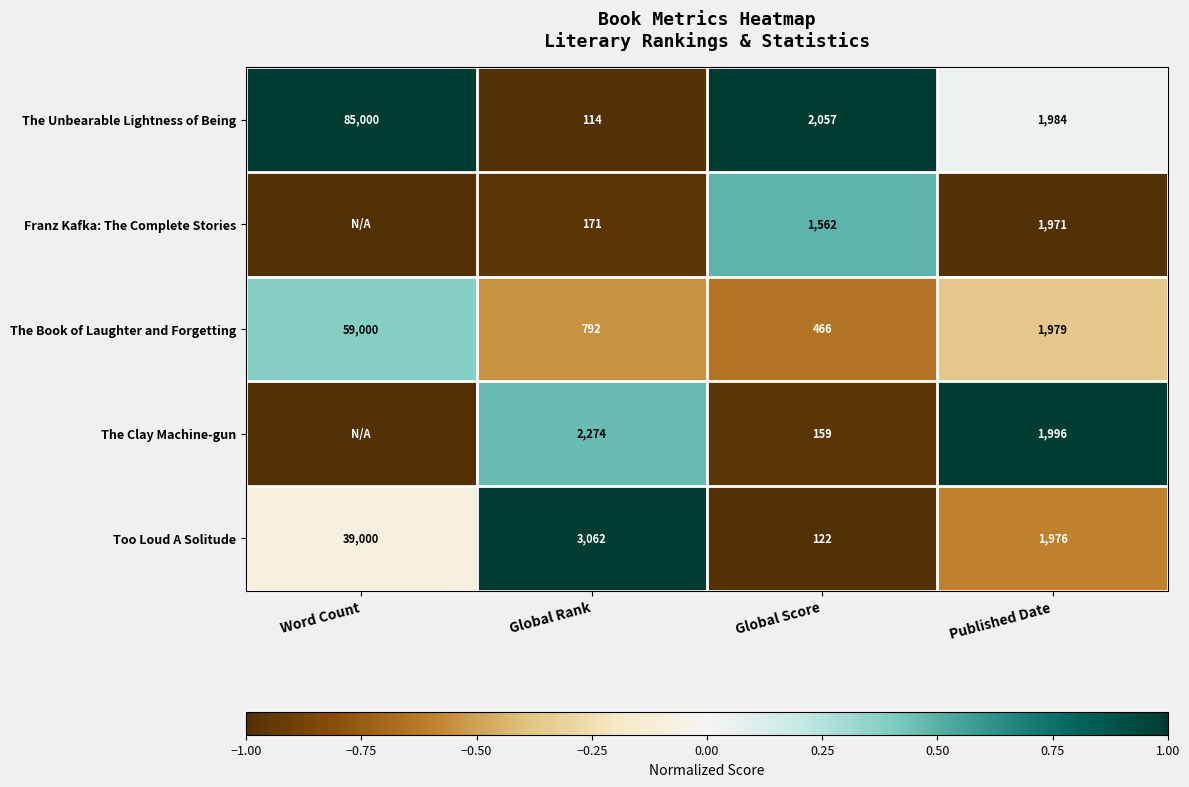

At which category is the sum across all series the highest?

Word Count